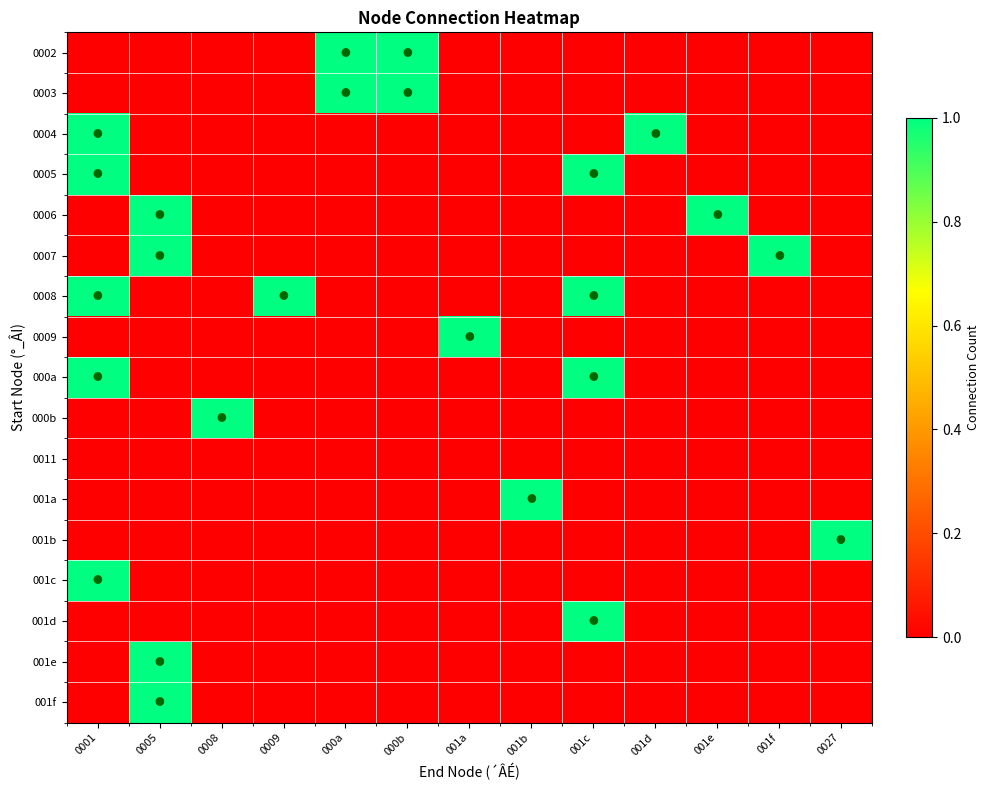

Reading right to left, list all the values displayed in this chart.

0002: 0027=0	001f=0	001e=0	001d=0	001c=0	001b=0	001a=0	000b=1	000a=1	0009=0	0008=0	0005=0	0001=0
0003: 0027=0	001f=0	001e=0	001d=0	001c=0	001b=0	001a=0	000b=1	000a=1	0009=0	0008=0	0005=0	0001=0
0004: 0027=0	001f=0	001e=0	001d=1	001c=0	001b=0	001a=0	000b=0	000a=0	0009=0	0008=0	0005=0	0001=1
0005: 0027=0	001f=0	001e=0	001d=0	001c=1	001b=0	001a=0	000b=0	000a=0	0009=0	0008=0	0005=0	0001=1
0006: 0027=0	001f=0	001e=1	001d=0	001c=0	001b=0	001a=0	000b=0	000a=0	0009=0	0008=0	0005=1	0001=0
0007: 0027=0	001f=1	001e=0	001d=0	001c=0	001b=0	001a=0	000b=0	000a=0	0009=0	0008=0	0005=1	0001=0
0008: 0027=0	001f=0	001e=0	001d=0	001c=1	001b=0	001a=0	000b=0	000a=0	0009=1	0008=0	0005=0	0001=1
0009: 0027=0	001f=0	001e=0	001d=0	001c=0	001b=0	001a=1	000b=0	000a=0	0009=0	0008=0	0005=0	0001=0
000a: 0027=0	001f=0	001e=0	001d=0	001c=1	001b=0	001a=0	000b=0	000a=0	0009=0	0008=0	0005=0	0001=1
000b: 0027=0	001f=0	001e=0	001d=0	001c=0	001b=0	001a=0	000b=0	000a=0	0009=0	0008=1	0005=0	0001=0
0011: 0027=0	001f=0	001e=0	001d=0	001c=0	001b=0	001a=0	000b=0	000a=0	0009=0	0008=0	0005=0	0001=0
001a: 0027=0	001f=0	001e=0	001d=0	001c=0	001b=1	001a=0	000b=0	000a=0	0009=0	0008=0	0005=0	0001=0
001b: 0027=1	001f=0	001e=0	001d=0	001c=0	001b=0	001a=0	000b=0	000a=0	0009=0	0008=0	0005=0	0001=0
001c: 0027=0	001f=0	001e=0	001d=0	001c=0	001b=0	001a=0	000b=0	000a=0	0009=0	0008=0	0005=0	0001=1
001d: 0027=0	001f=0	001e=0	001d=0	001c=1	001b=0	001a=0	000b=0	000a=0	0009=0	0008=0	0005=0	0001=0
001e: 0027=0	001f=0	001e=0	001d=0	001c=0	001b=0	001a=0	000b=0	000a=0	0009=0	0008=0	0005=1	0001=0
001f: 0027=0	001f=0	001e=0	001d=0	001c=0	001b=0	001a=0	000b=0	000a=0	0009=0	0008=0	0005=1	0001=0